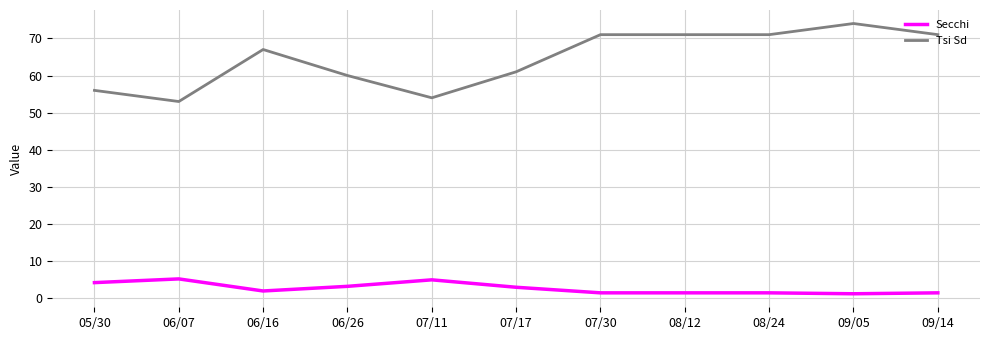

Which series has the largest total across all categories?

Tsi Sd